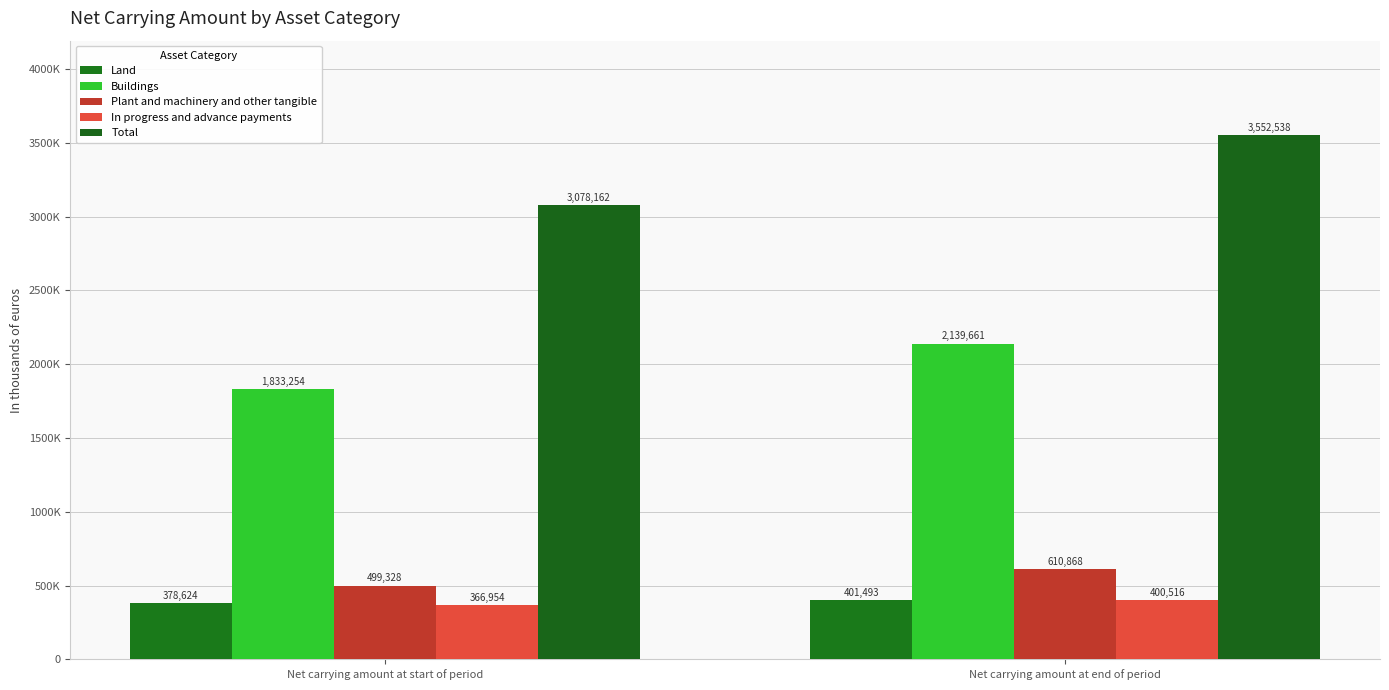

What is the greatest value displayed?

3552538